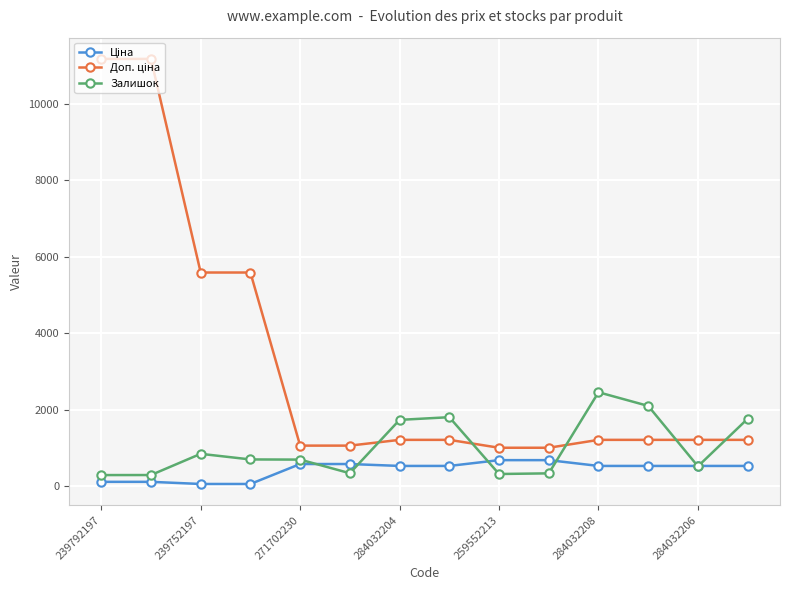

How many values in the Залишок series are below 698?

7